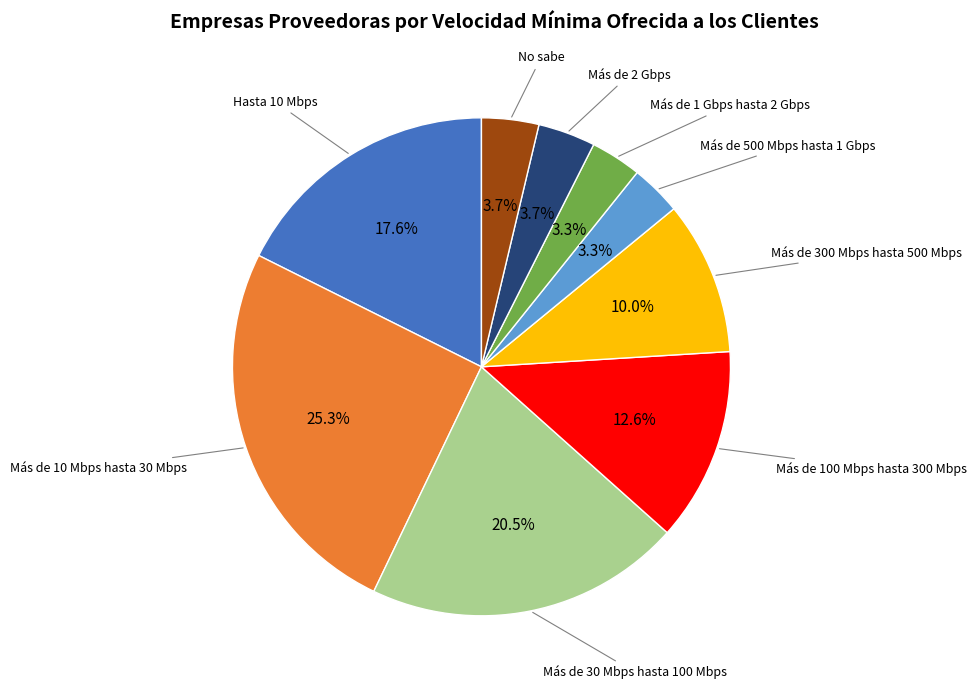

Is there any slice that represents more than half of the pie?

No